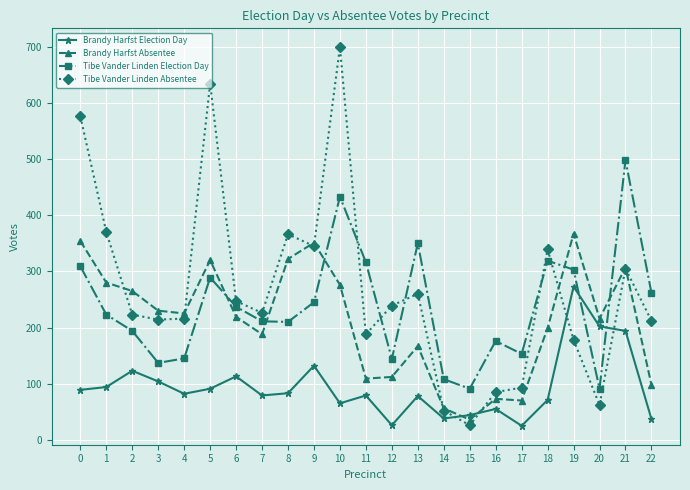

What value does the Brandy Harfst Election Day series have at 18, to the nearest 5?

70